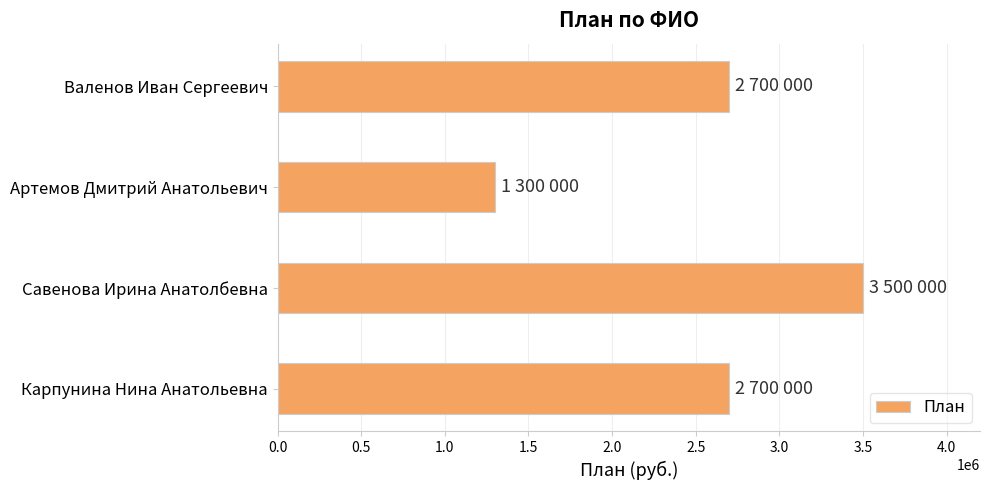

True or false: the data shows 2380577 at Савенова Ирина Анатолбевна.

False